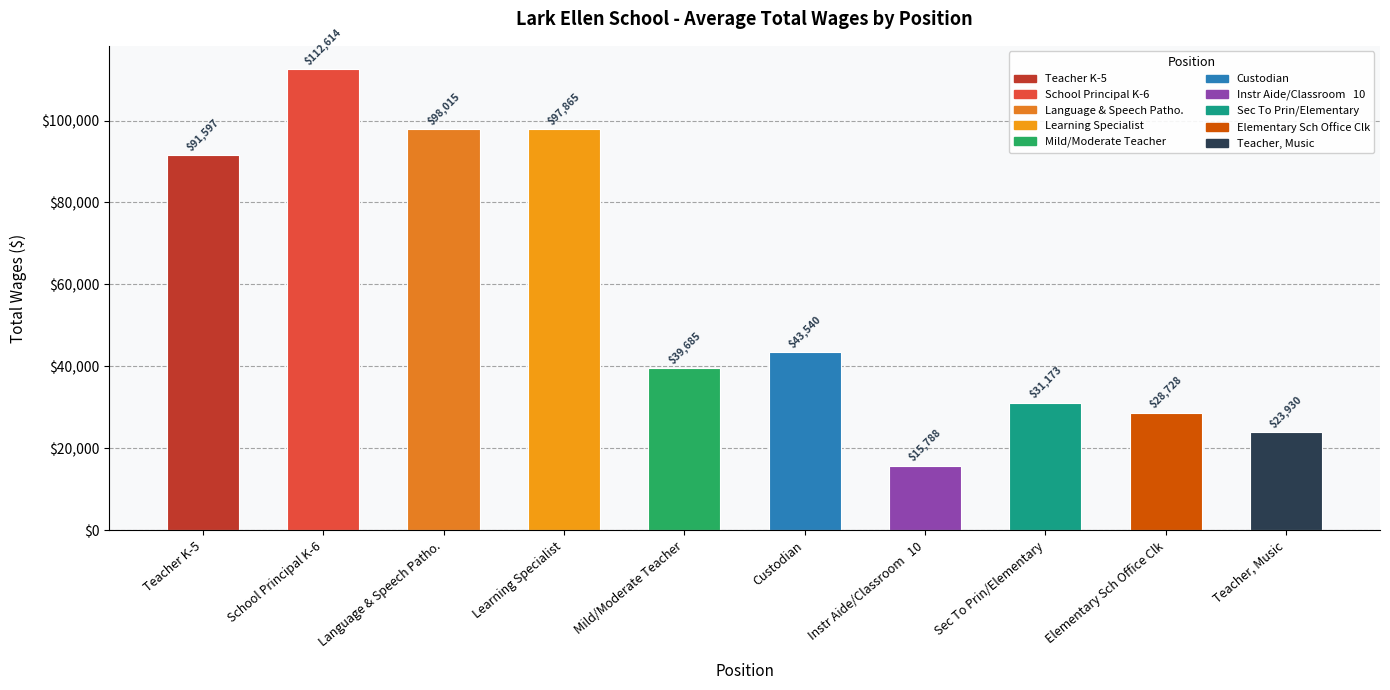

Where does the data first go above 43540?

Teacher K-5